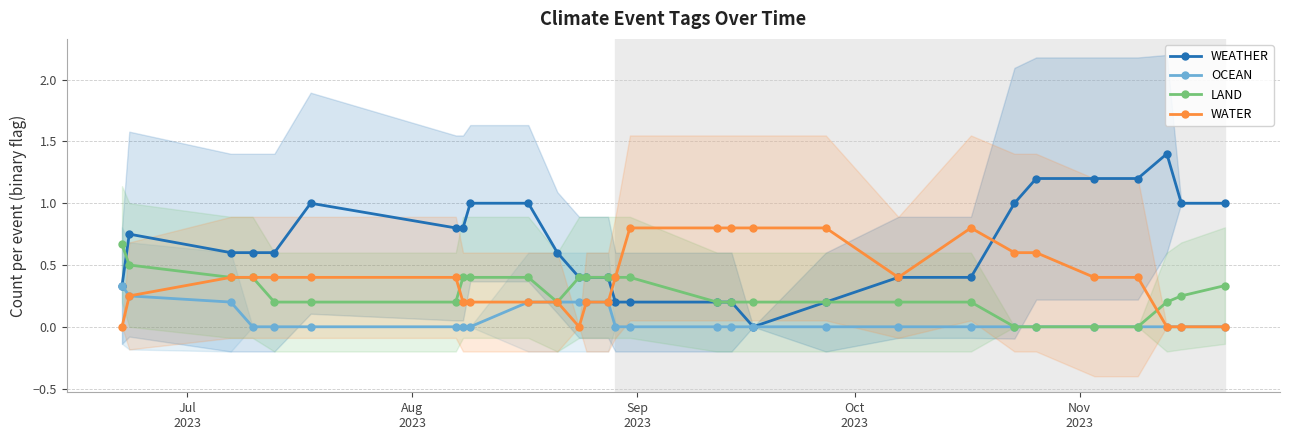

Which series has the largest total across all categories?

WEATHER